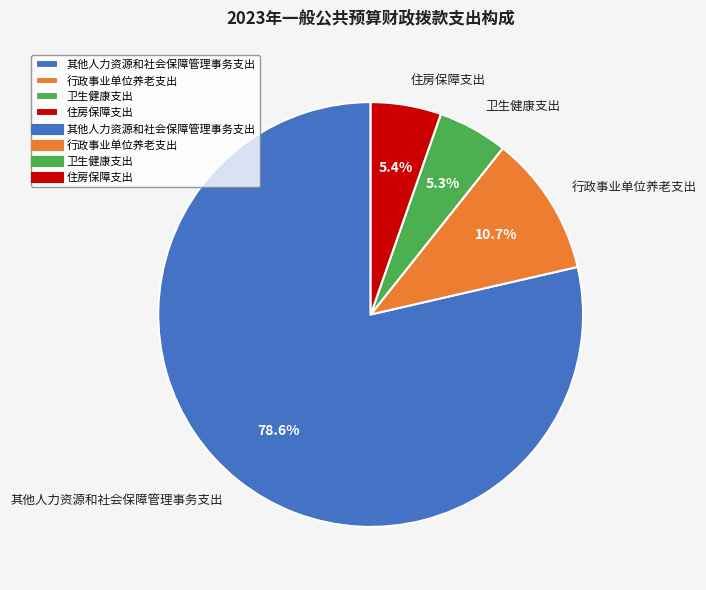

How many segments does this pie chart have?

4